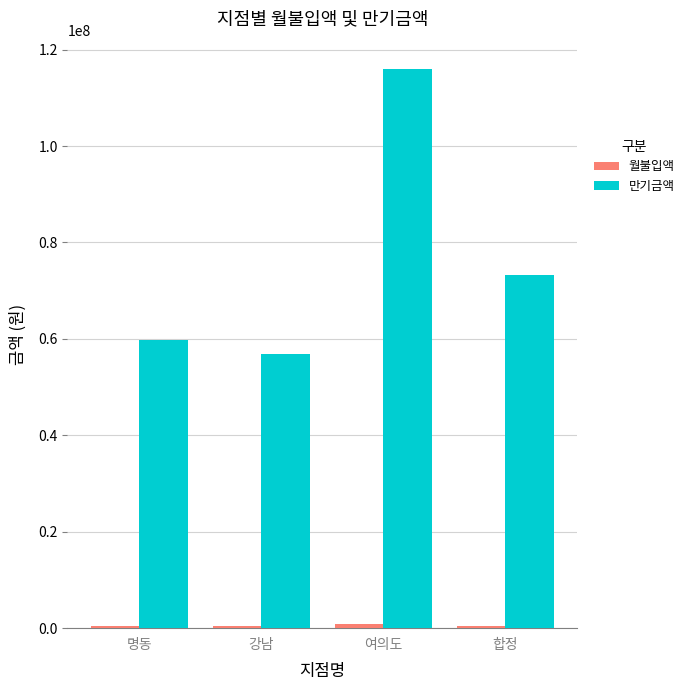

Which series has the largest total across all categories?

만기금액